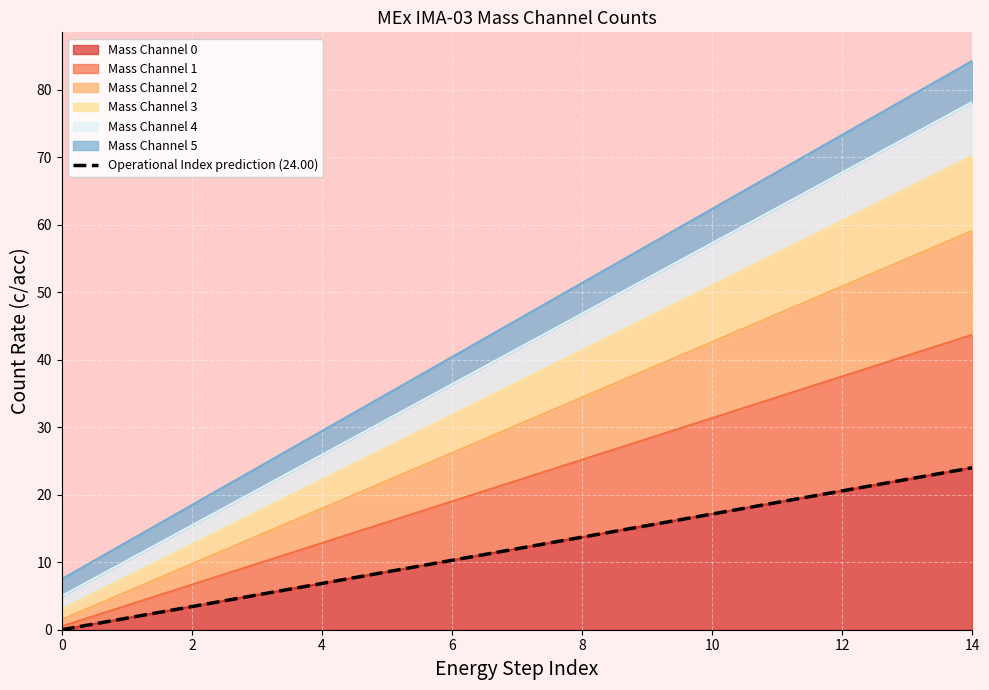

The value at 14 is 35.5. True or false?

False